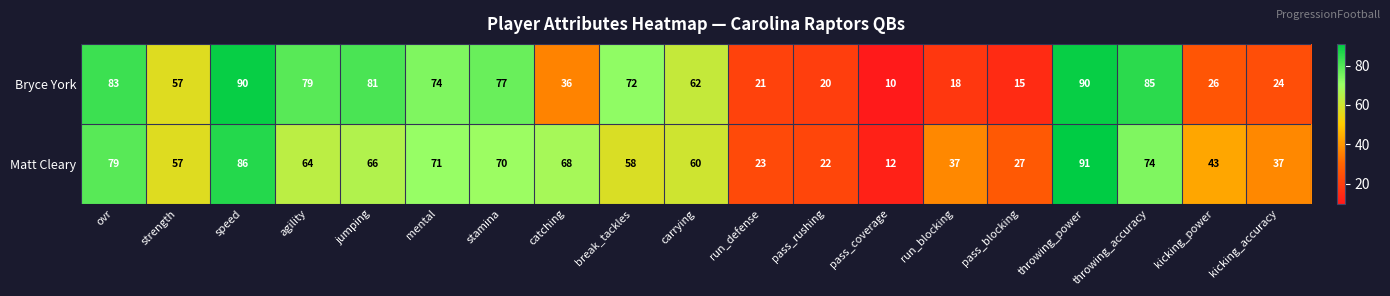

The Bryce York series shows 90 at speed. True or false?

True